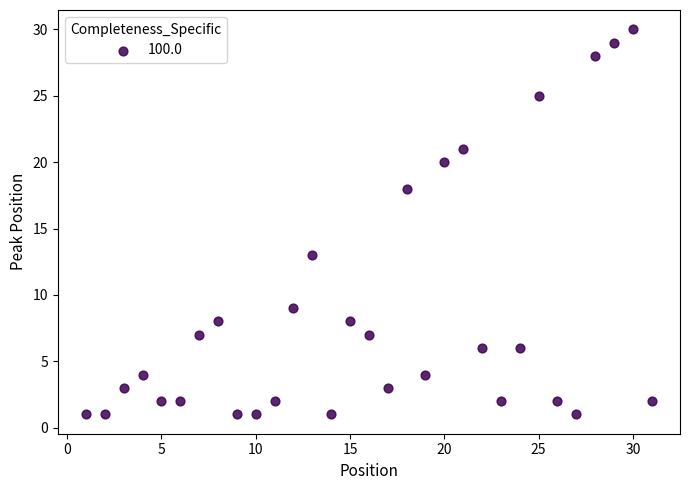

What is the range of Y values (max minus min)?

29